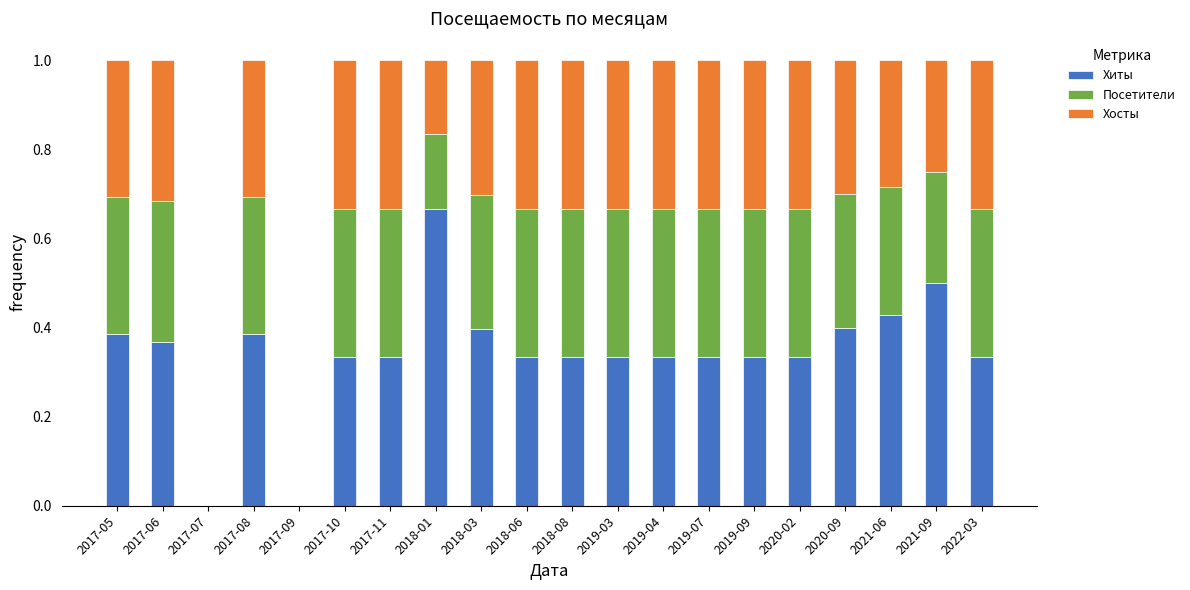

Which category has the highest value in the Хиты series?

2018-01